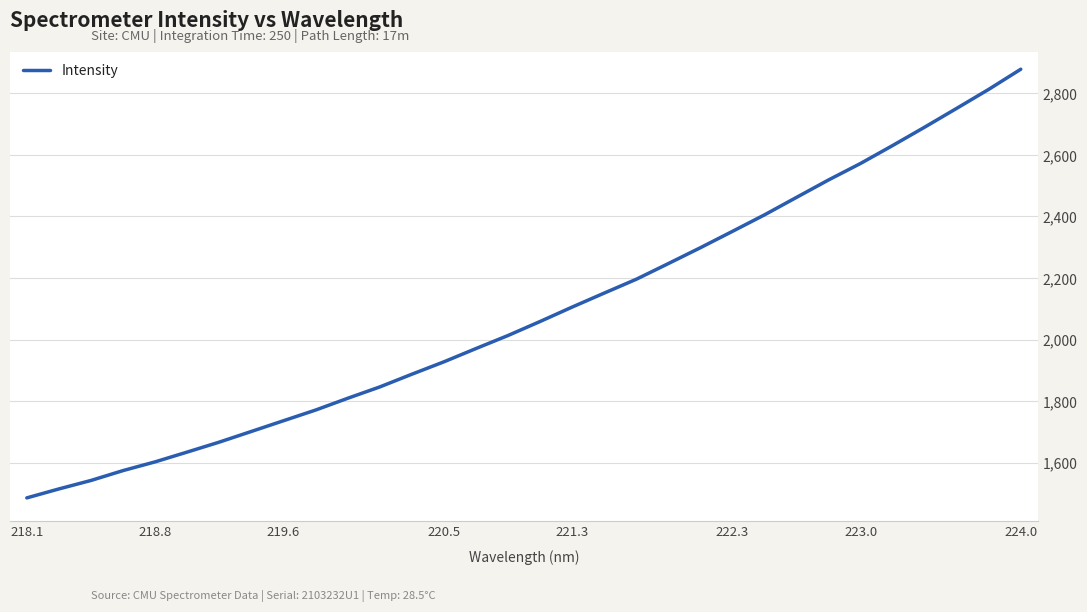

What is the maximum value shown in the chart?

2878.0